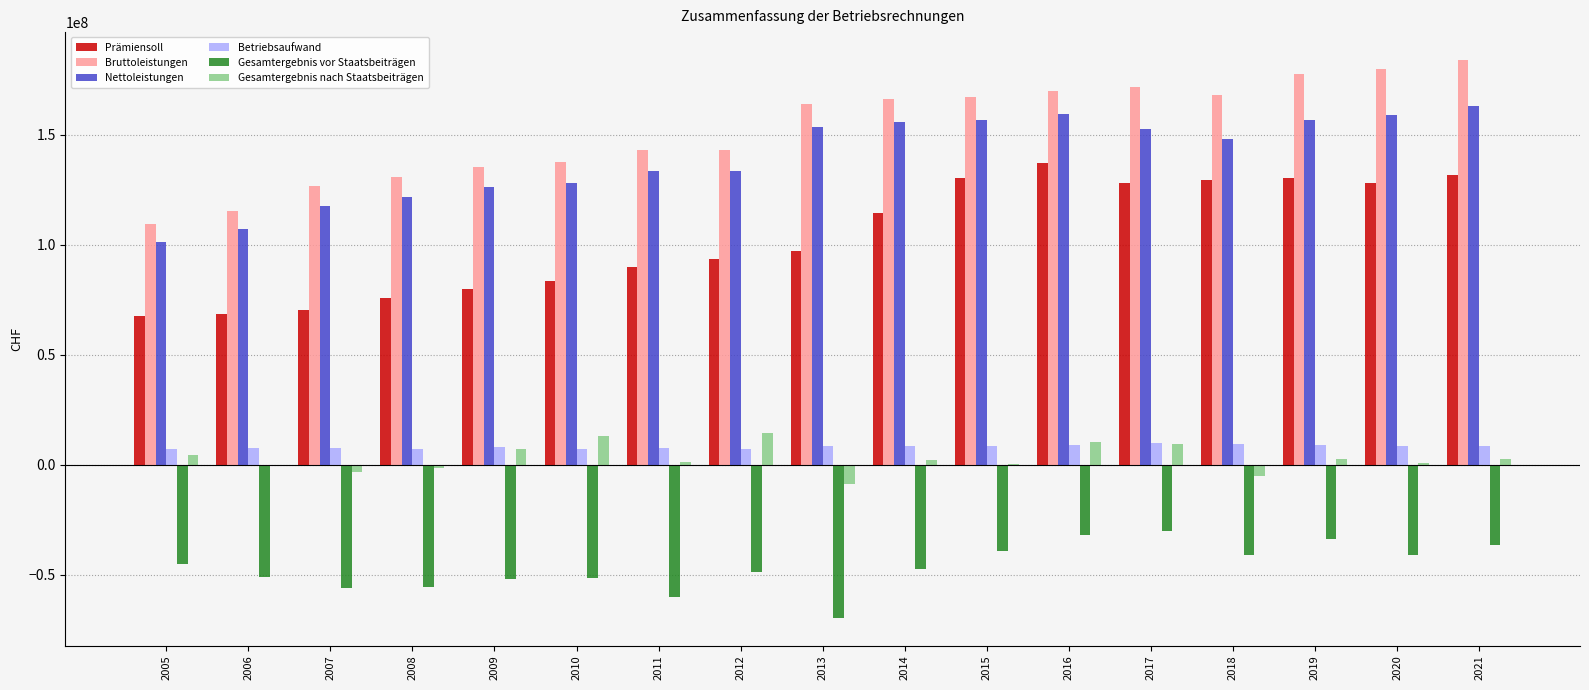

What is the maximum value shown in the chart?

184044724.5